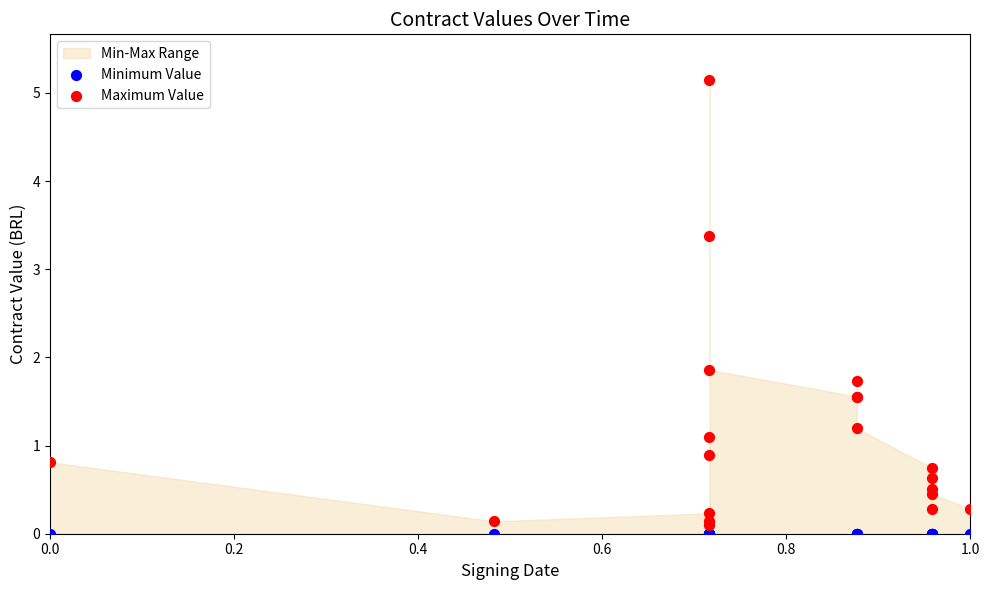

Which series contains the lowest Y value?

Minimum Value